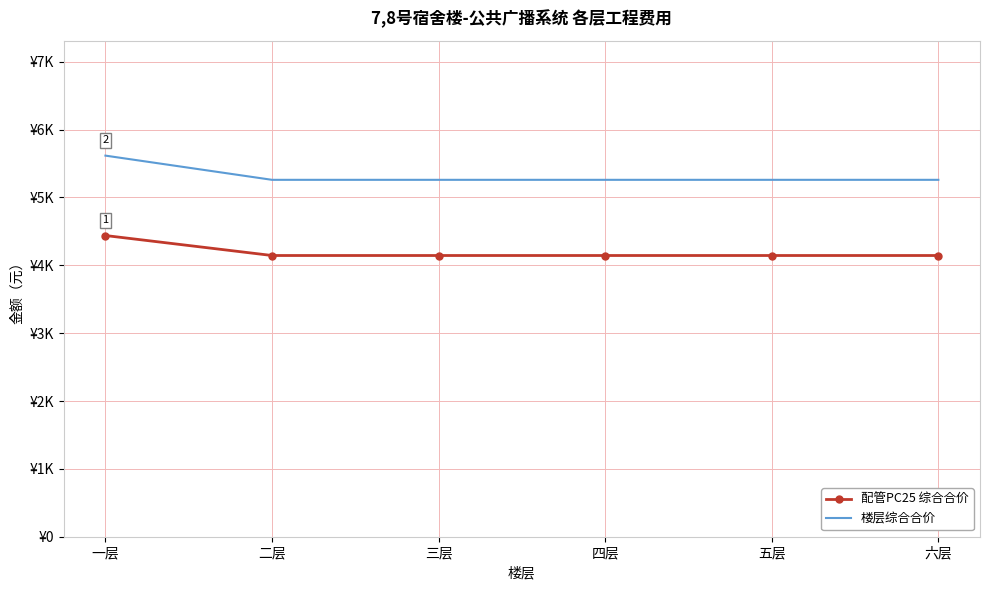

What are all the series names shown in the legend?

配管PC25 综合合价, 楼层综合合价